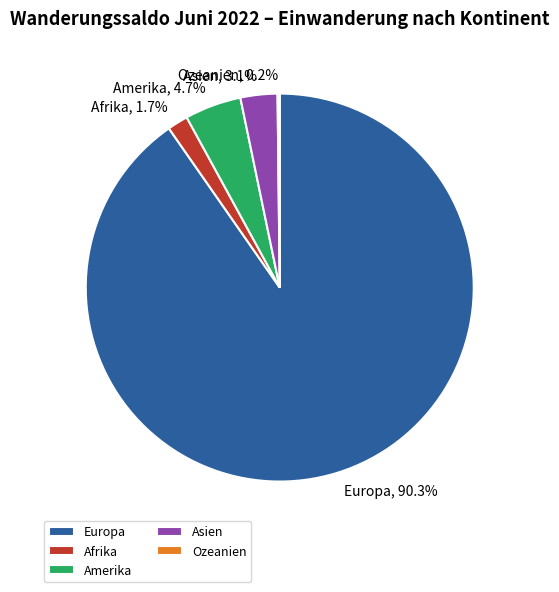

What is the majority slice?

Europa